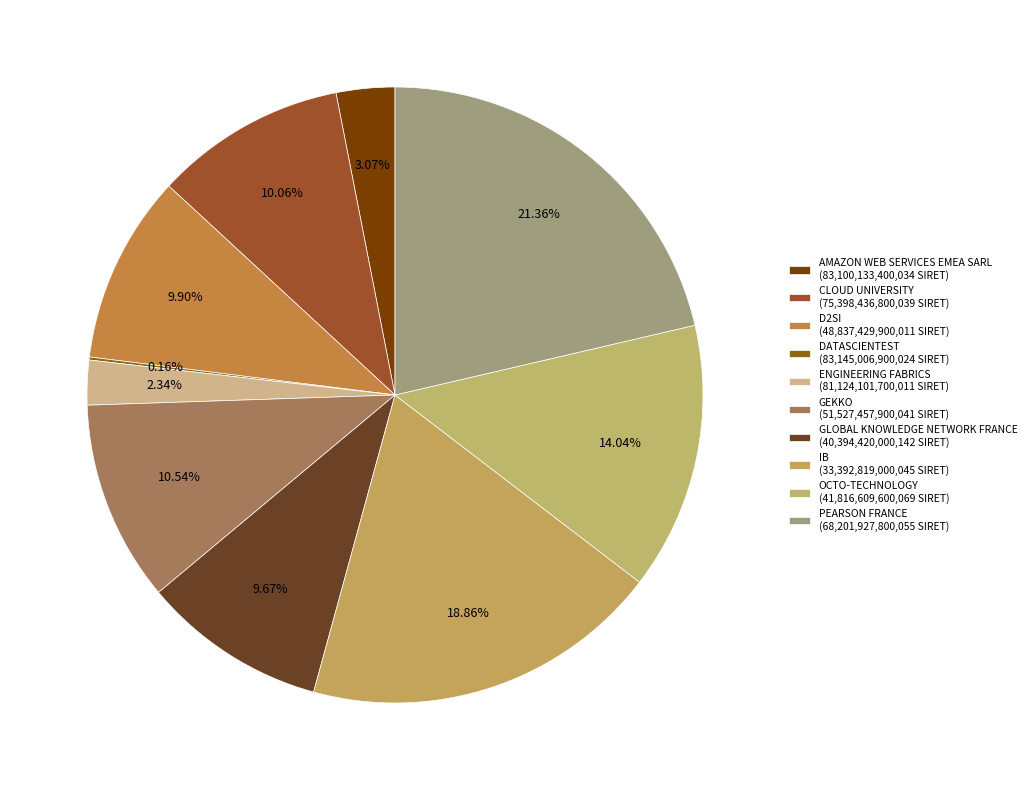

What percentage is the AMAZON WEB SERVICES EMEA SARL slice, to the nearest percent?

3%